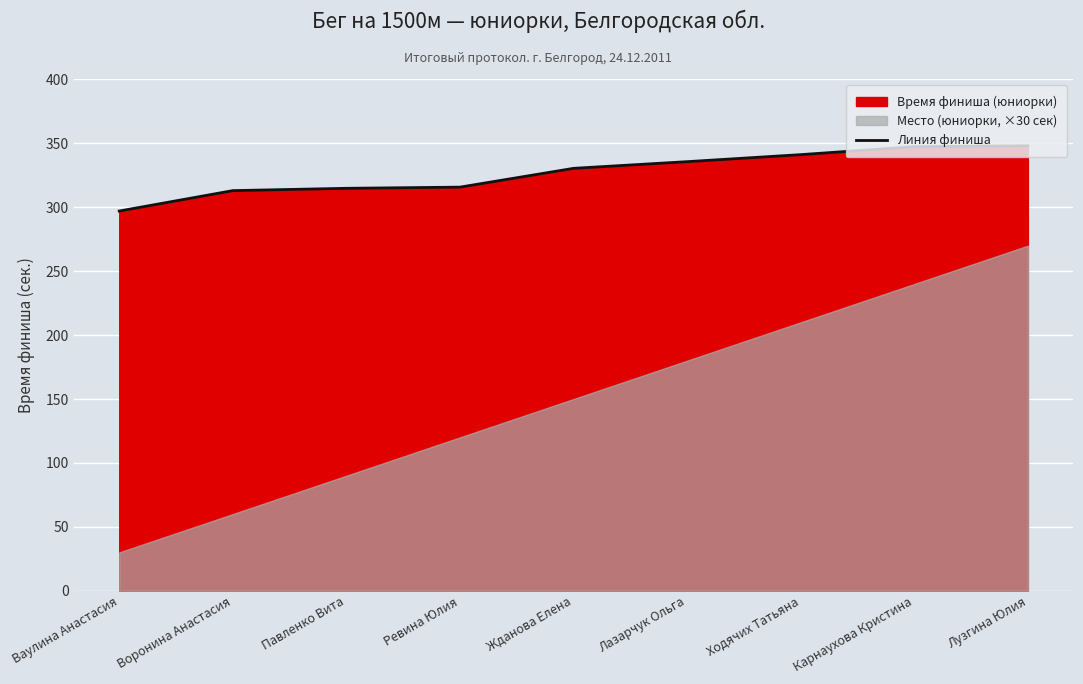

What is the label of the 2nd point from the right?

Карнаухова Кристина